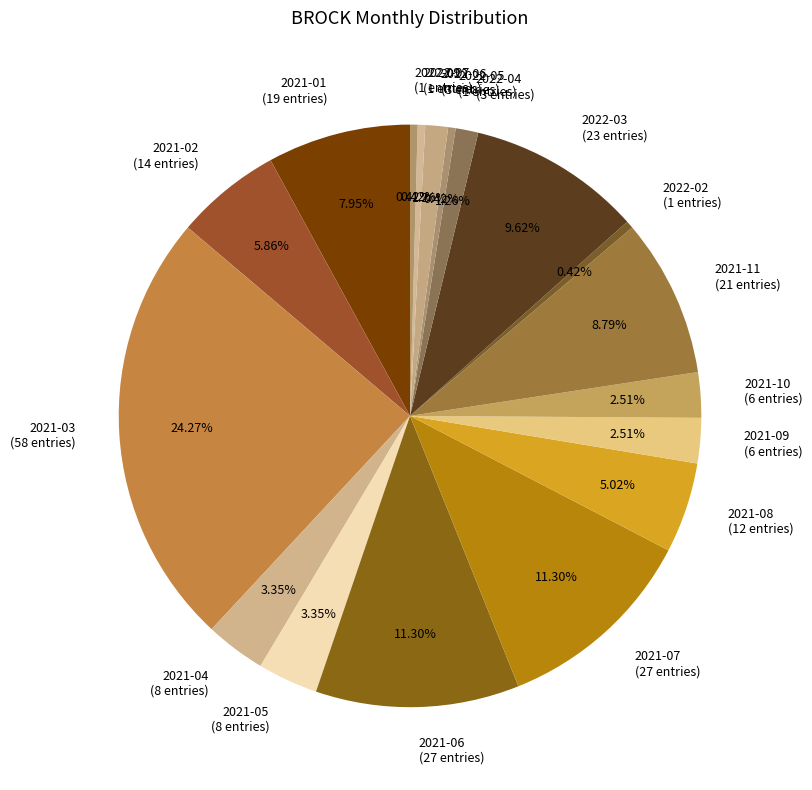

To the nearest percent, what portion does 2021-07 represent?

11%